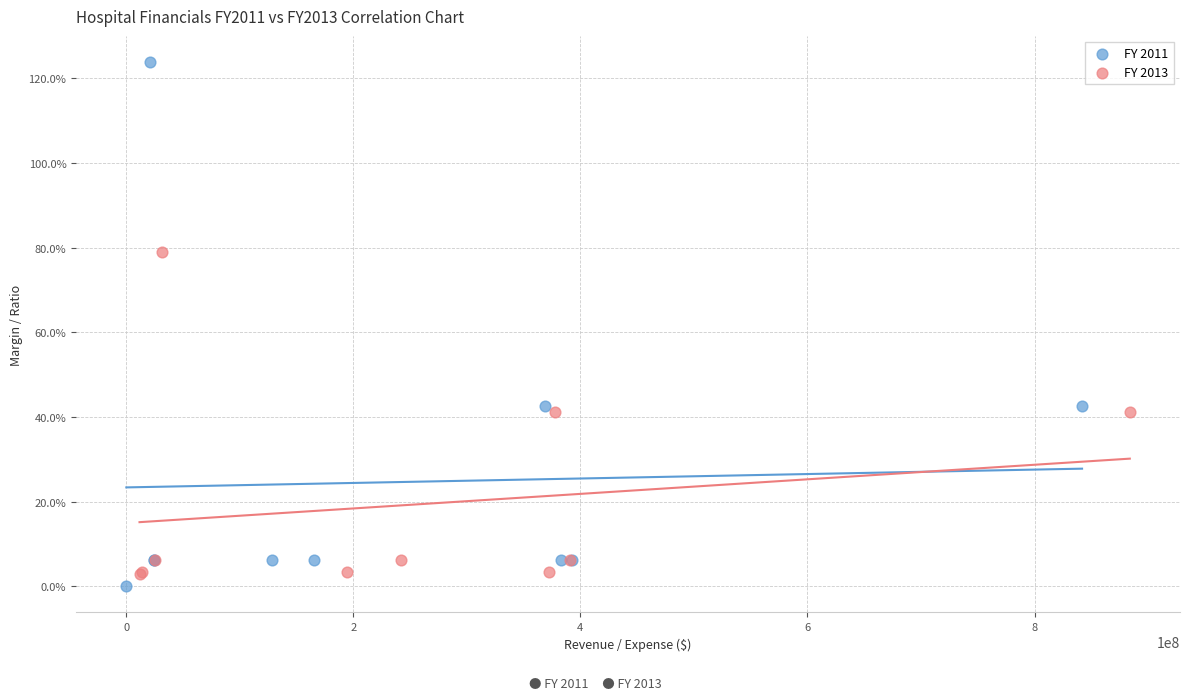

Which series reaches the minimum Y coordinate?

FY 2011